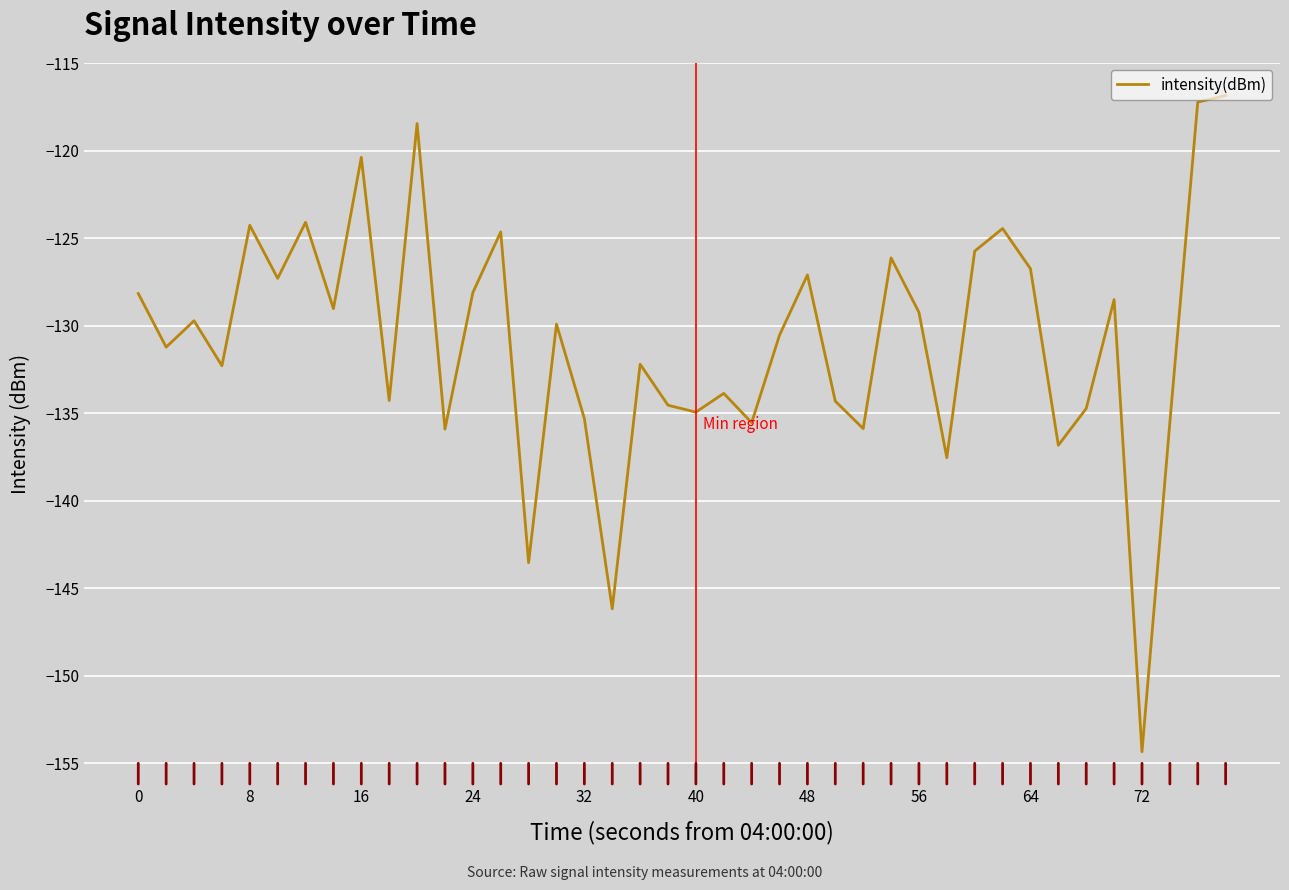

Count the number of categories in the chart.

40